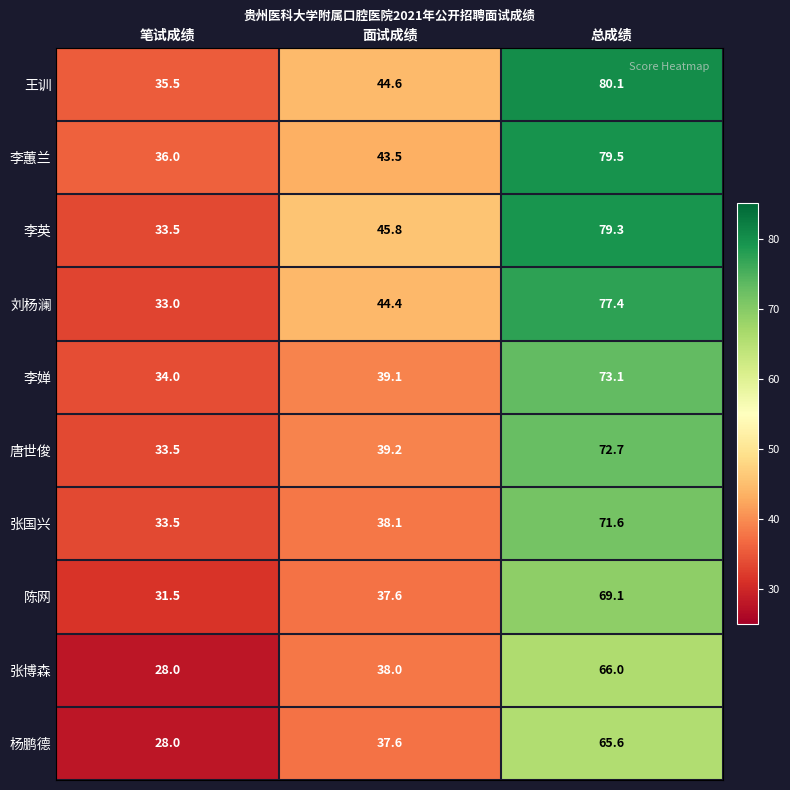

At how many categories does at least one series exceed 68?

1